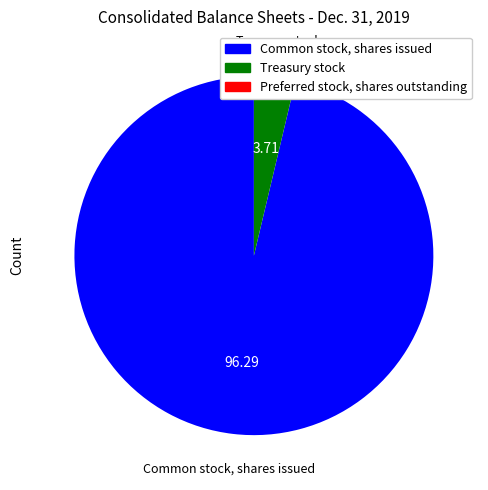

Between Common stock, shares issued and Treasury stock, which is larger?

Common stock, shares issued